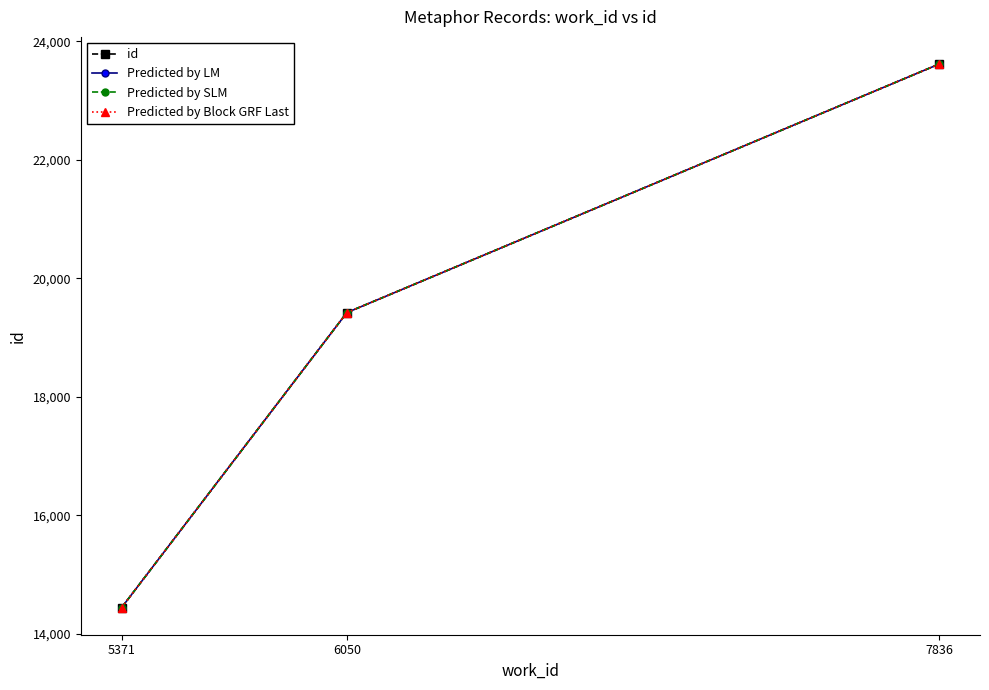

Where is id nearest to the value 19030?

6050